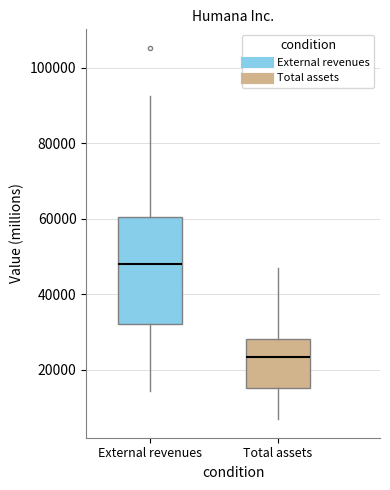

Where does the median line of the box for External revenues sit on the y-axis? The values are not printed on the chart, so give them approximately, as read against the axis.

48000